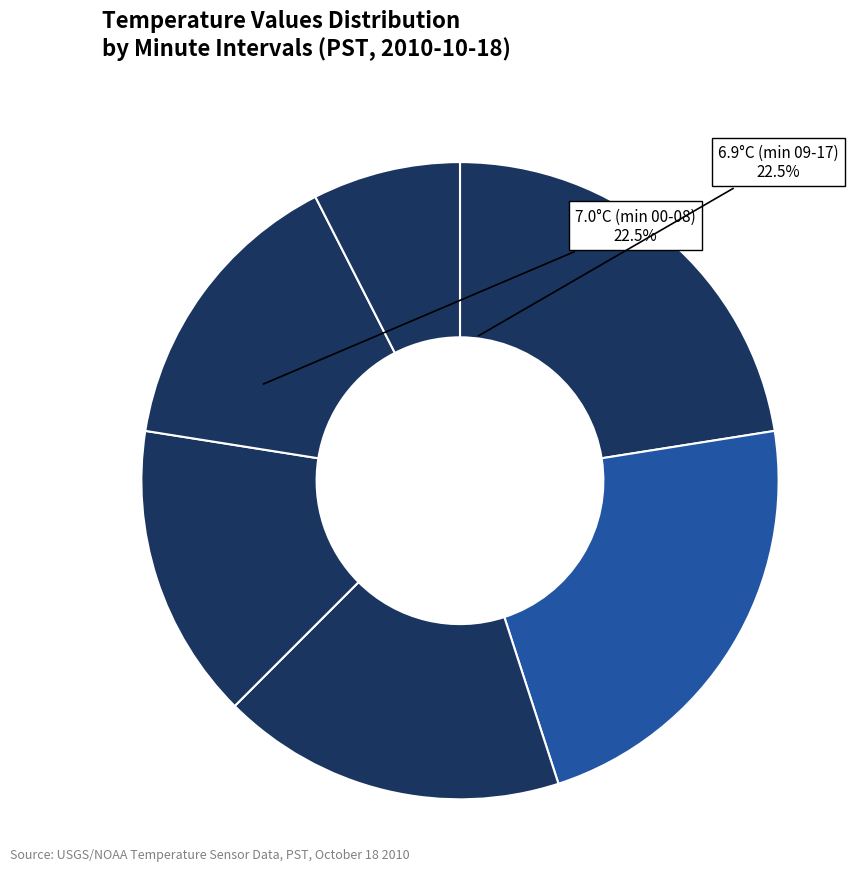

How many segments does this pie chart have?

6